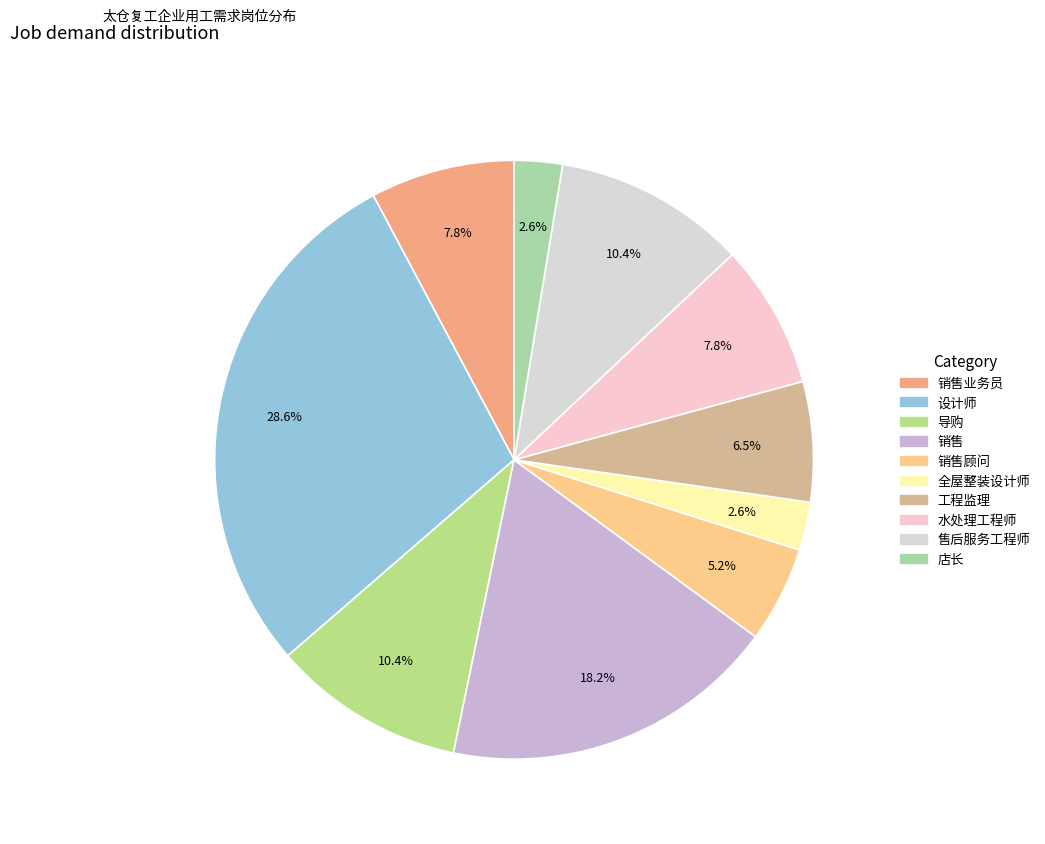

How many segments does this pie chart have?

10